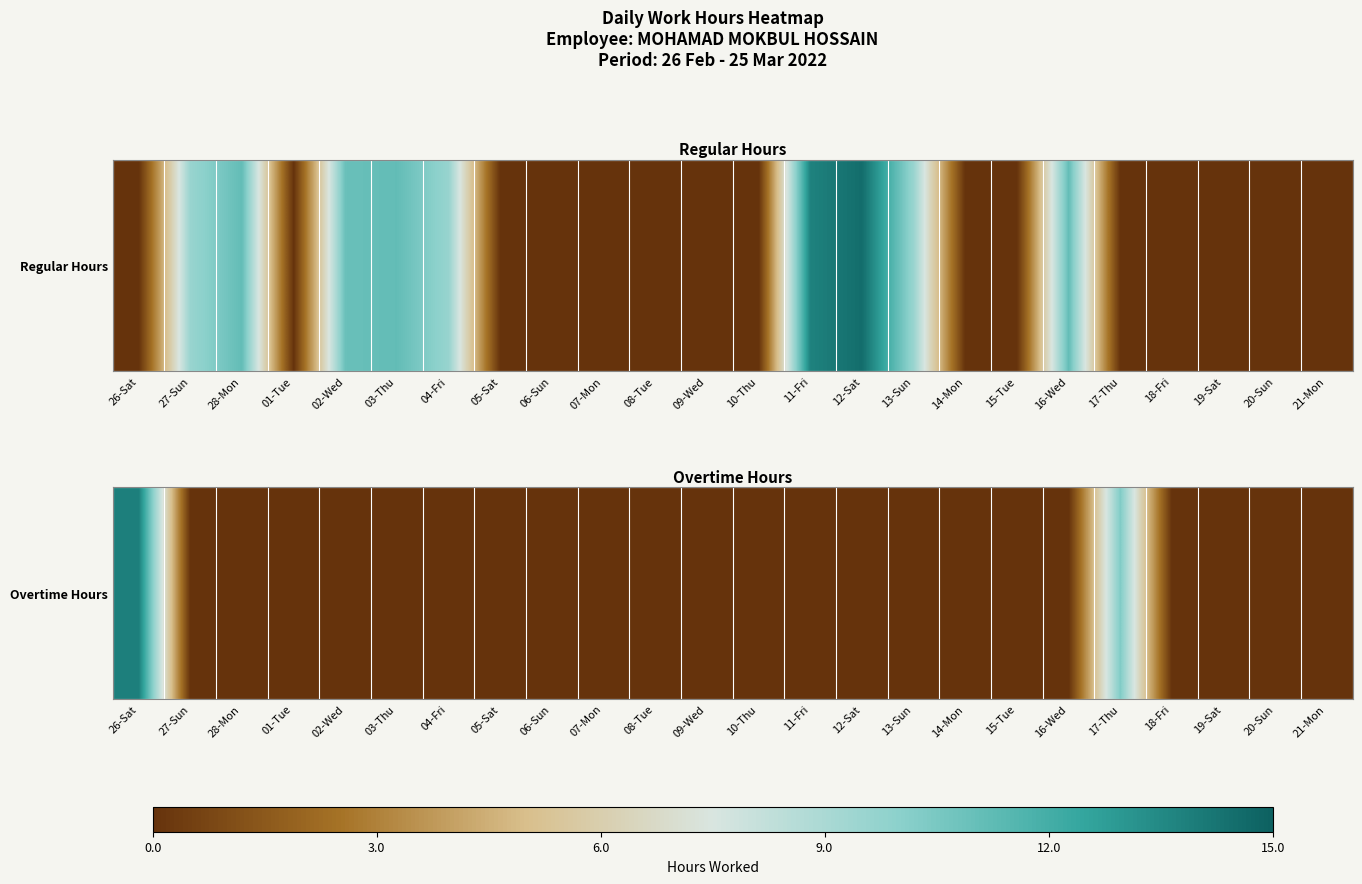

Rank the categories by value from highest to lowest.

26-Sat, 17-Thu, 27-Sun, 28-Mon, 01-Tue, 02-Wed, 03-Thu, 04-Fri, 05-Sat, 06-Sun, 07-Mon, 08-Tue, 09-Wed, 10-Thu, 11-Fri, 12-Sat, 13-Sun, 14-Mon, 15-Tue, 16-Wed, 18-Fri, 19-Sat, 20-Sun, 21-Mon